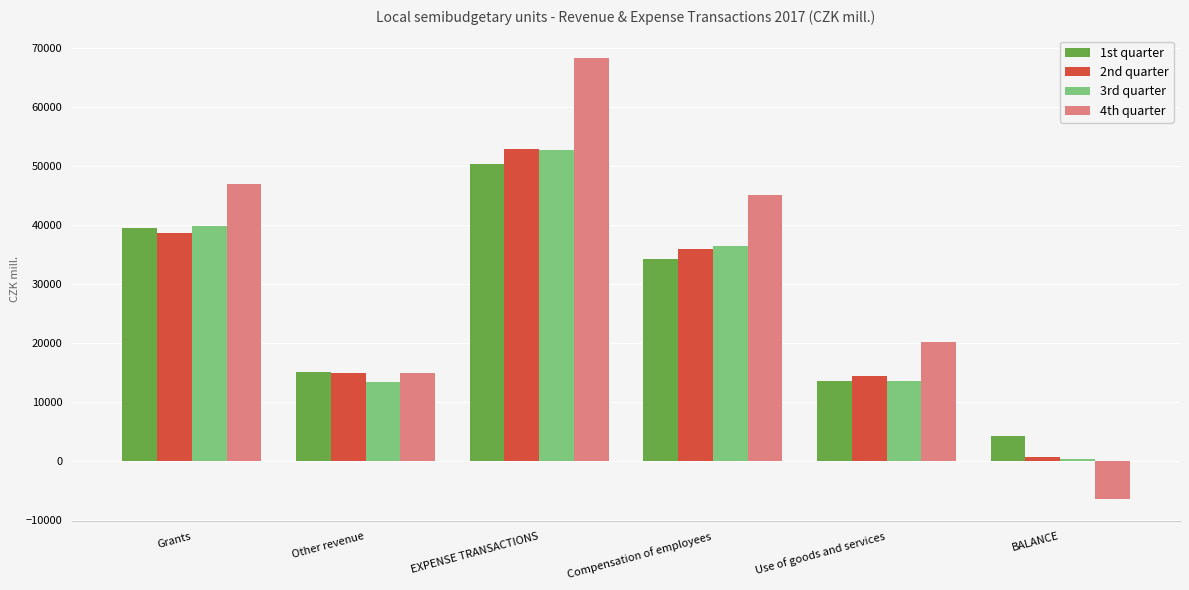

At how many categories does at least one series exceed 35595?

3